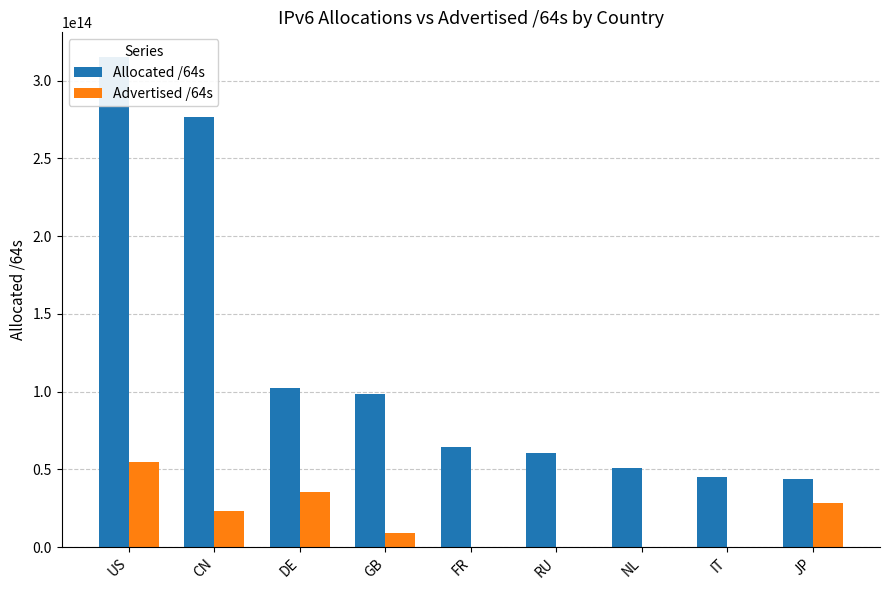

Reading right to left, extract all data points from this chart.

Allocated /64s: 43594468687873	45007233286144	50590440292352	60683613372416	64412456779776	98402027634688	102022703218688	276631333502976	315327122440192
Advertised /64s: 28038890127360	77326254080	257702100992	4295753728	77595017216	8877698383872	35412058636288	23417011961856	54785598816257